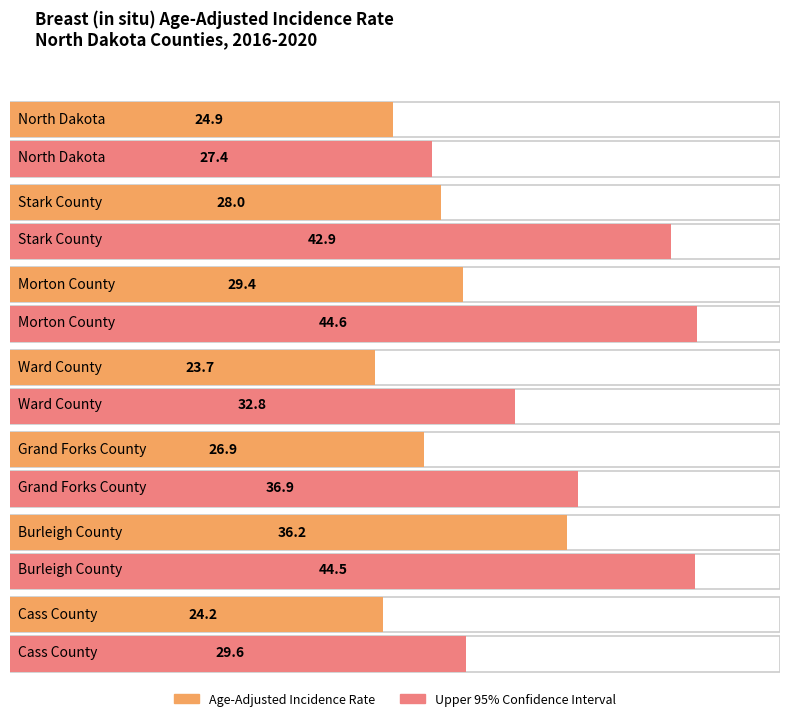

What is the difference between the maximum and second lowest values in the Upper 95% CI series?

15.0